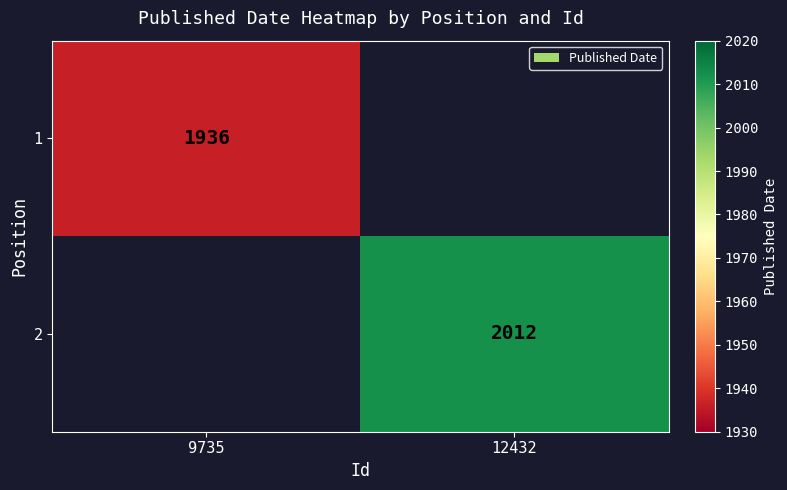

Is it true that 2 equals 2012 at 12432?

True